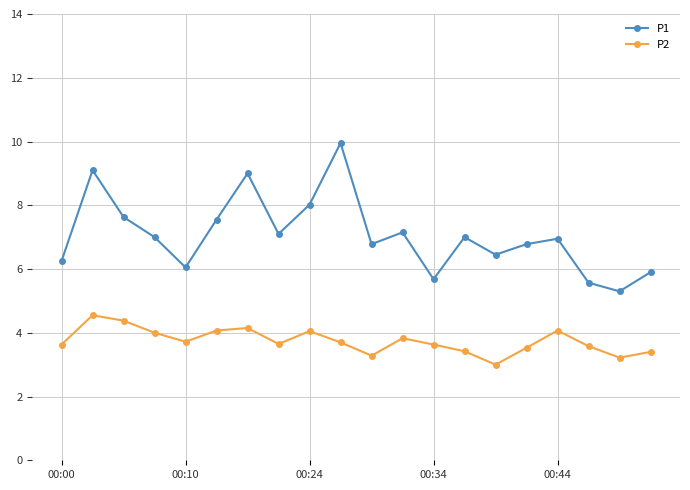

Which series has the largest range (max minus min)?

P1